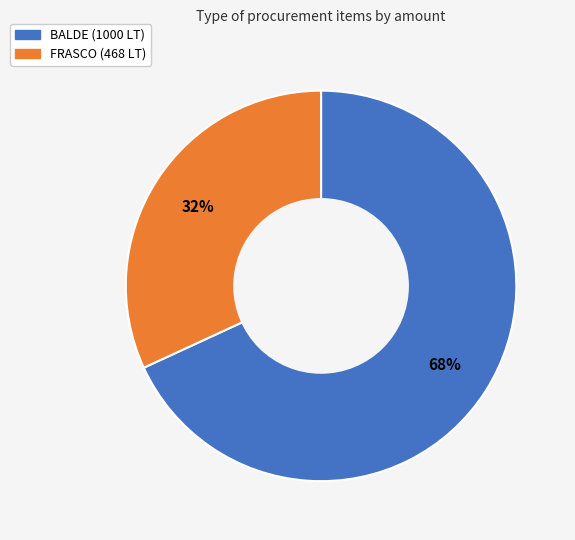

What is the smallest slice in the pie chart?

FRASCO (468 LT)